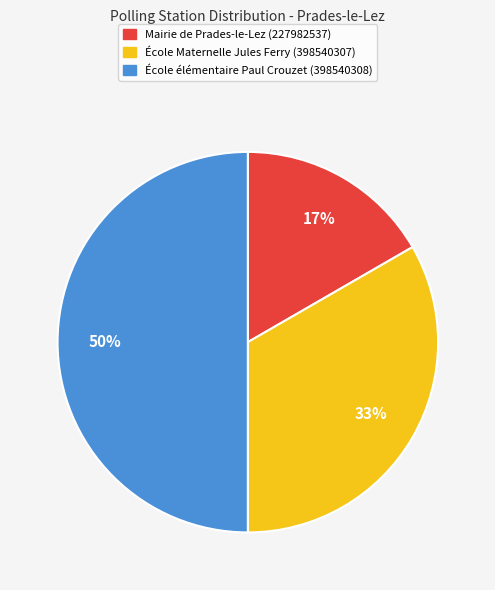

To the nearest percent, what portion does École élémentaire Paul Crouzet (398540308) represent?

50%